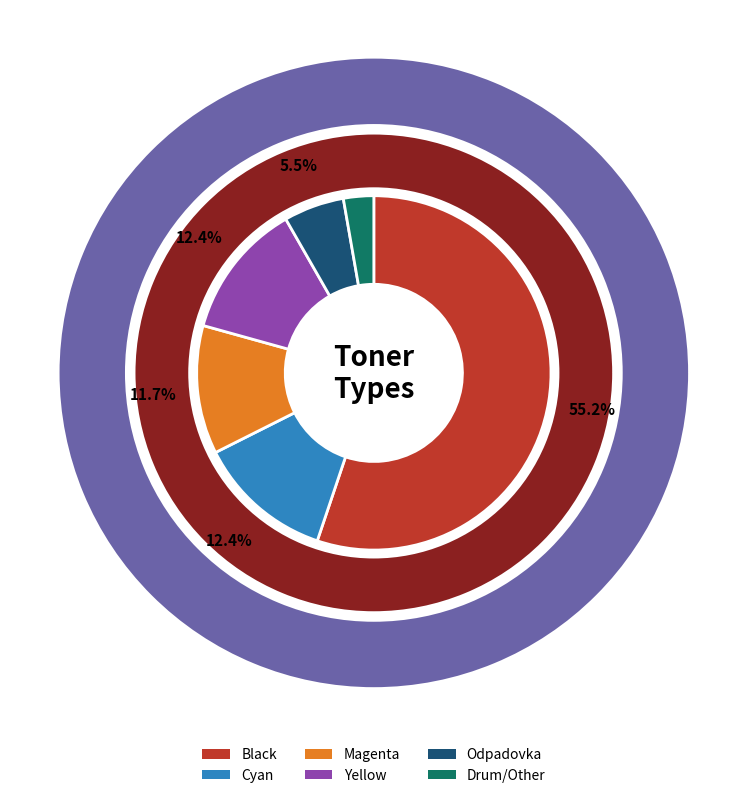

To the nearest percent, what percentage of the pie is Cyan?

12%